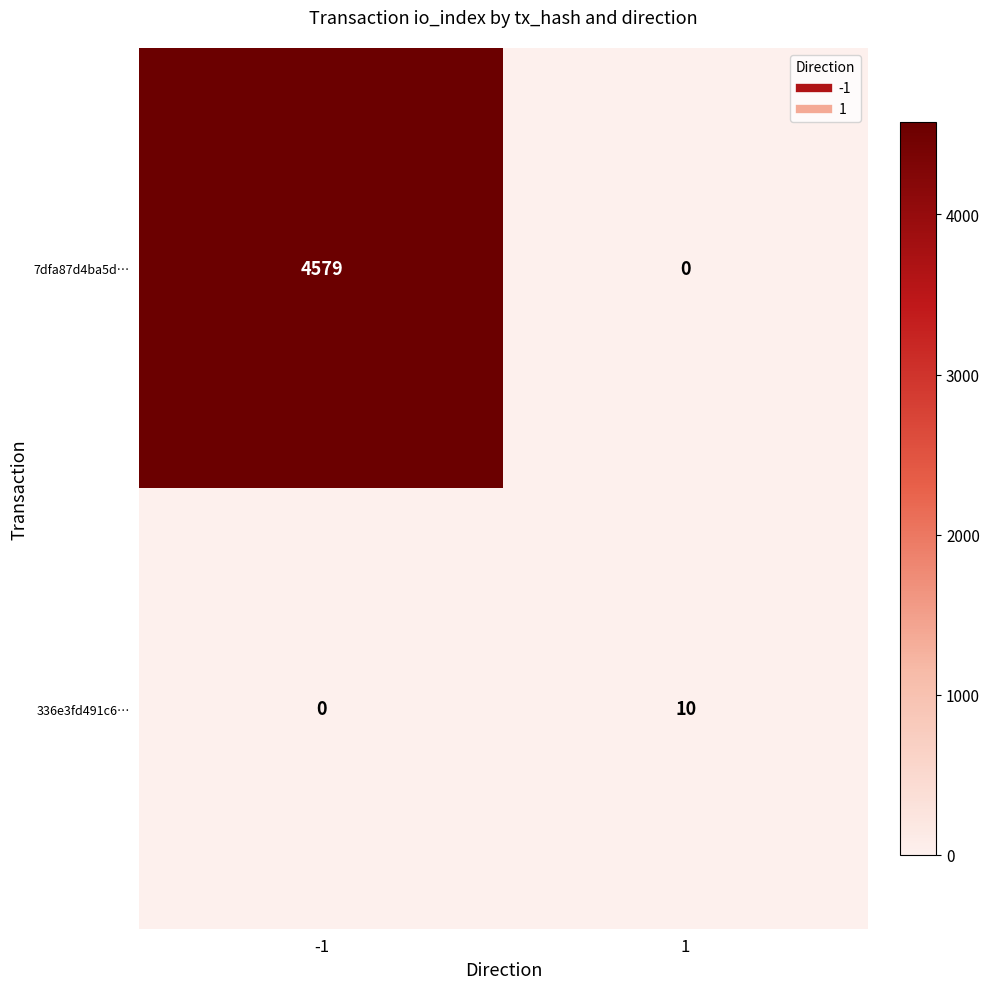

At how many categories does at least one series exceed 3672?

1